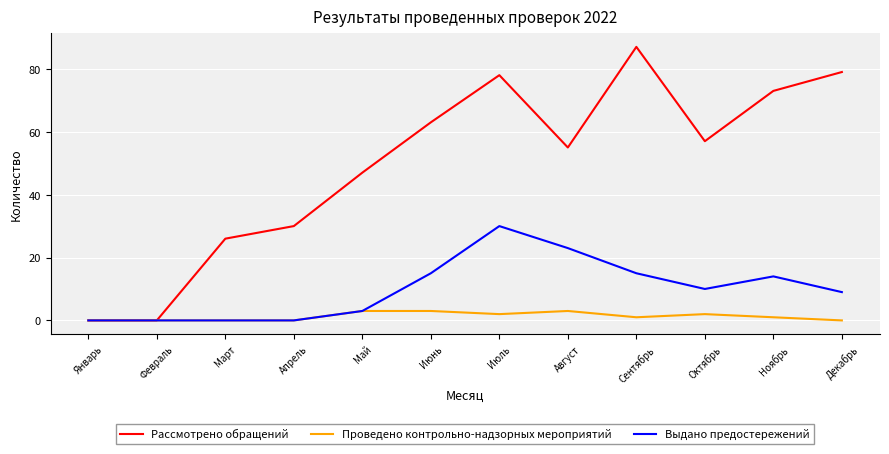

Count the number of categories in the chart.

12